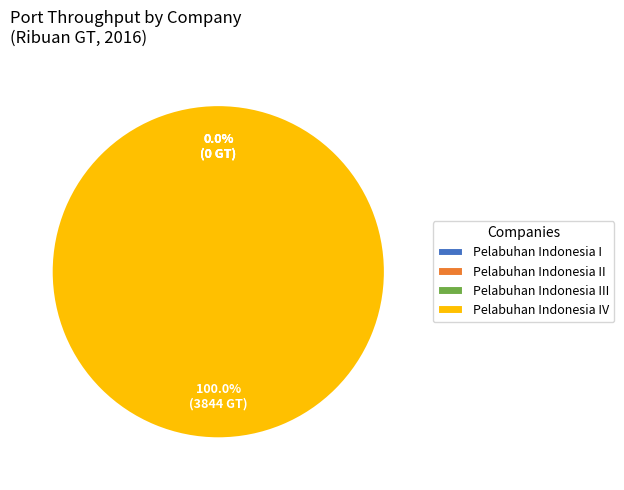

To the nearest percent, what is the difference between the largest and smallest slice percentages?

100%